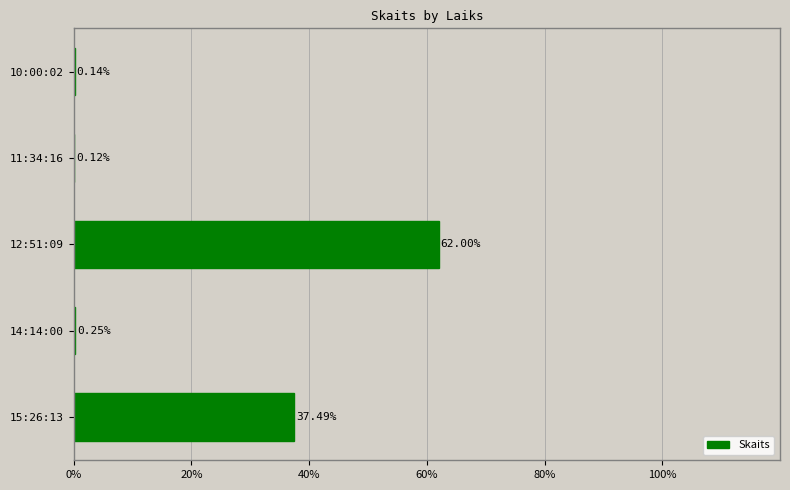

What is the average value?

20.0